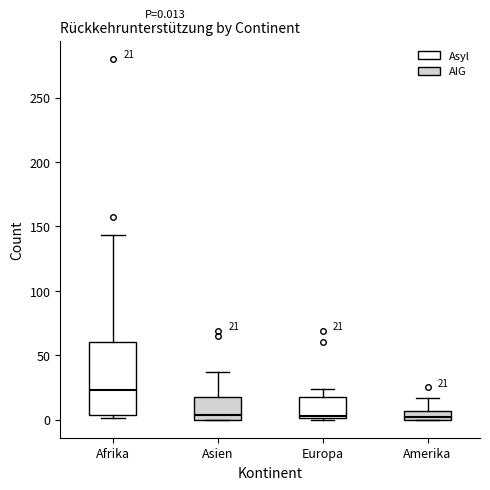

Comparing the boxes themselves (not the whiskers), which one is the tallest?

Afrika